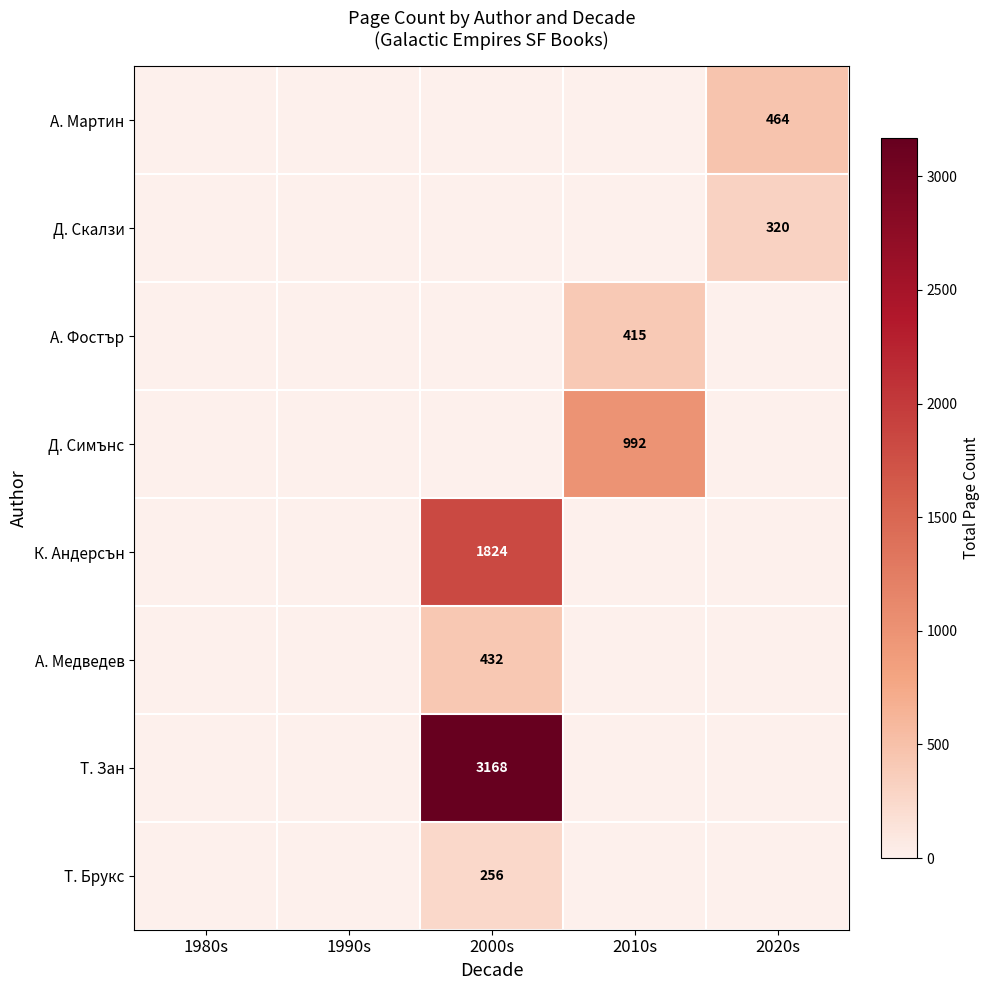

At how many categories does at least one series exceed 2437?

1